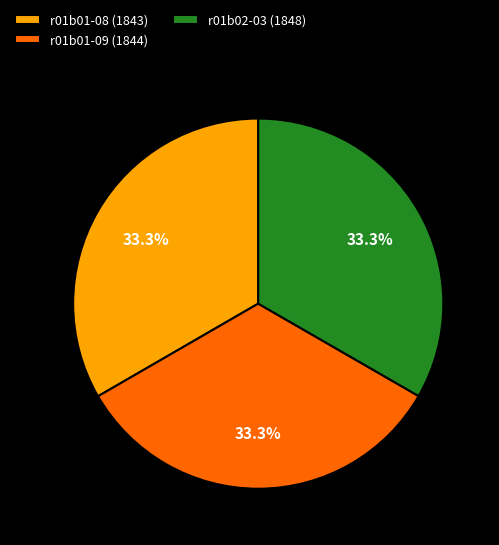

Does r01b02-03 (1848) represent more than half of the total?

No